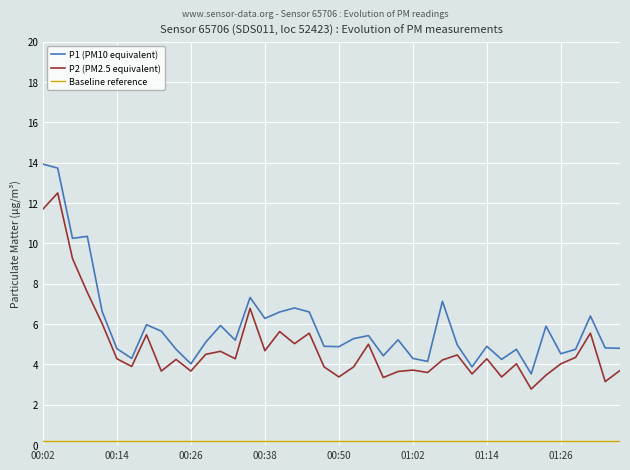

Which series has the widest spread of values?

P1 (PM10 equivalent)